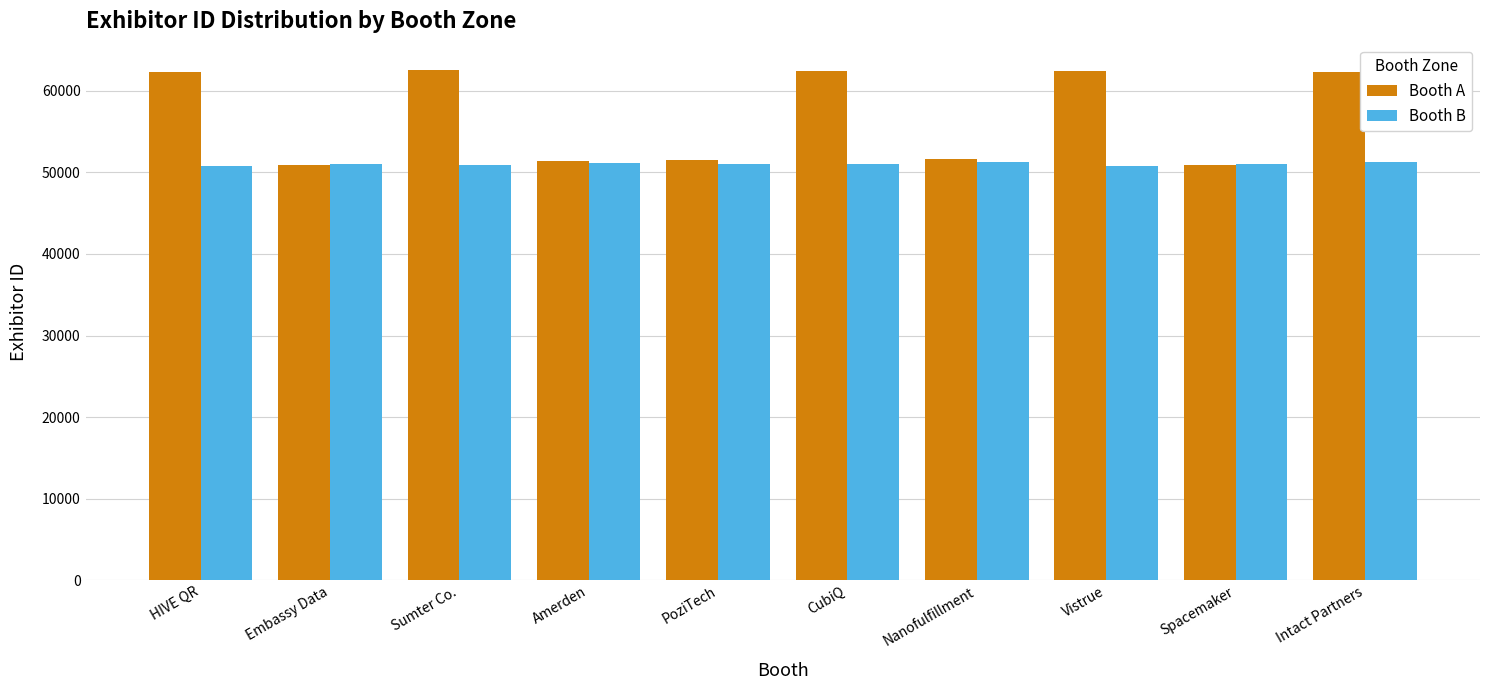

Does the chart contain any negative values?

No